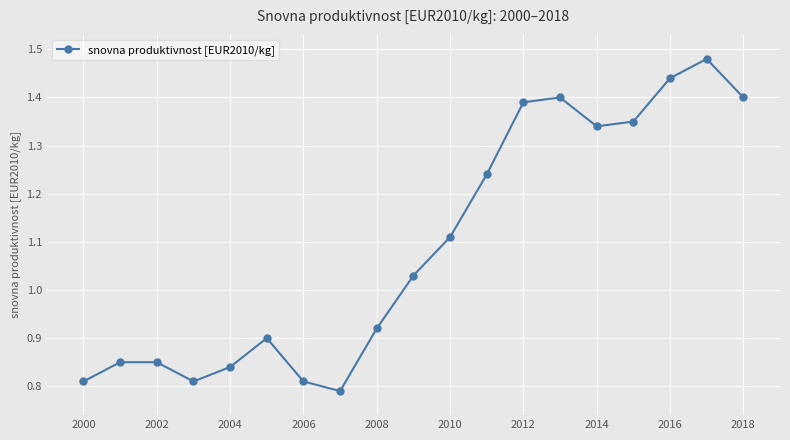

What is the difference between the maximum and second lowest values?

0.7